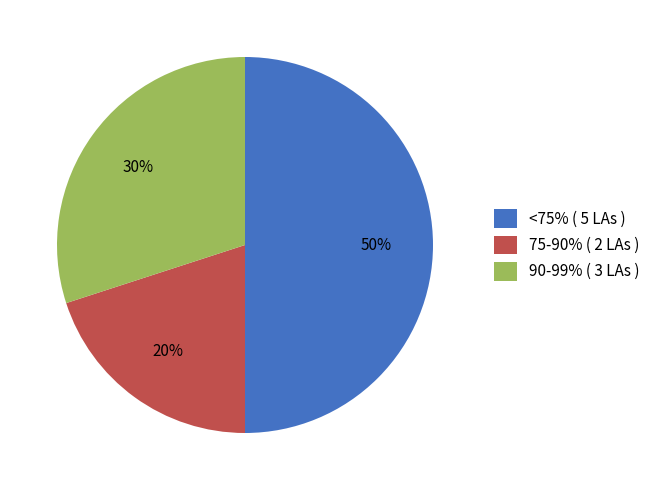

Count the number of slices in the pie.

3